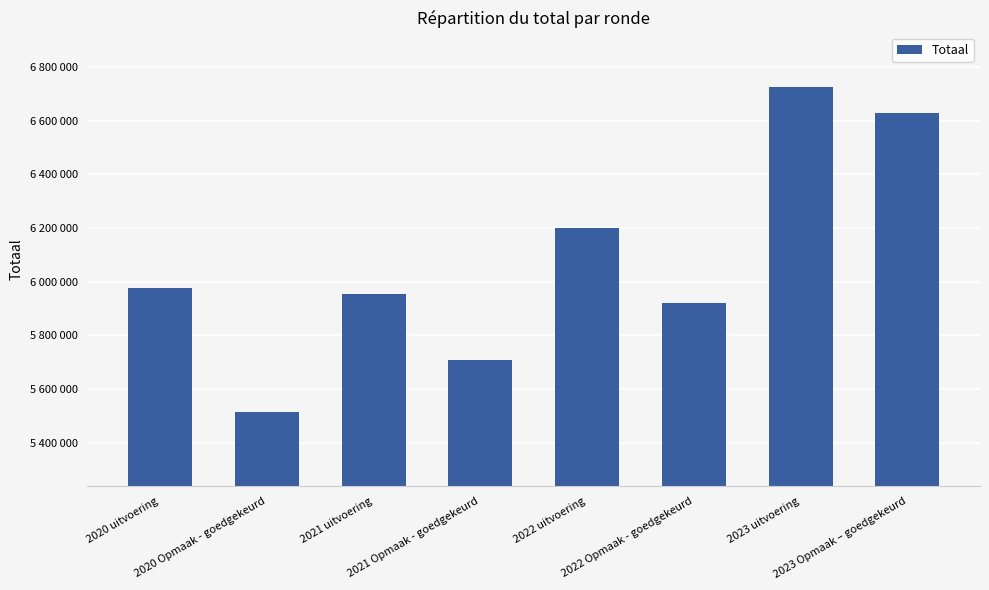

Are the bars horizontal?

No